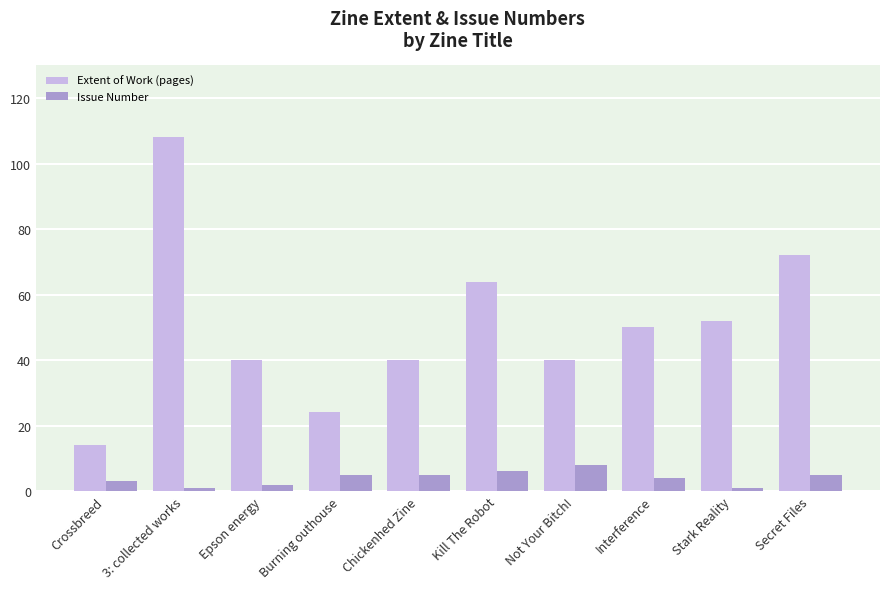

What is the value of the Issue Number bar at the 2nd from the left?

1